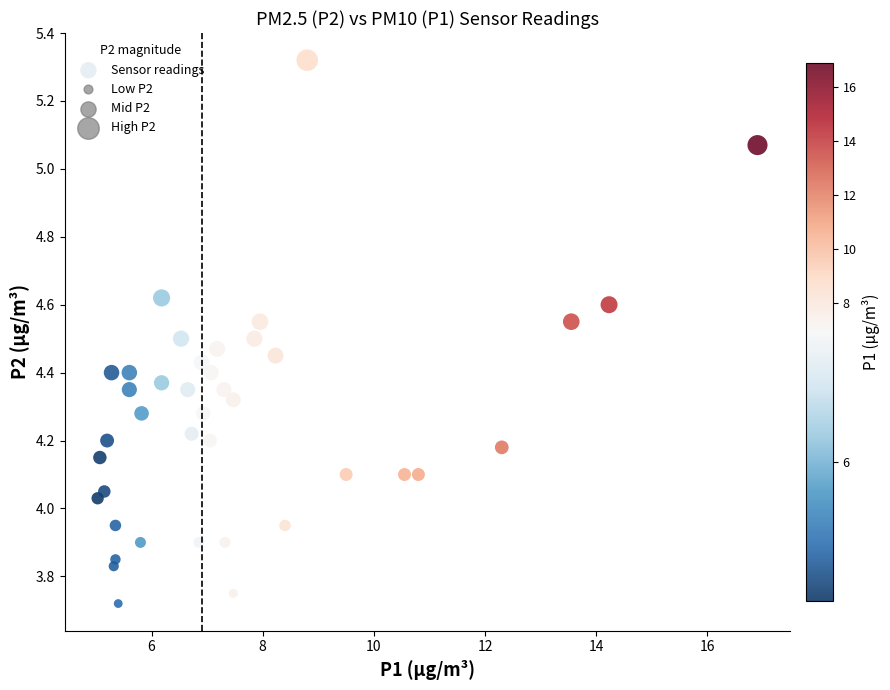

What is the range of Y values (max minus min)?

1.6